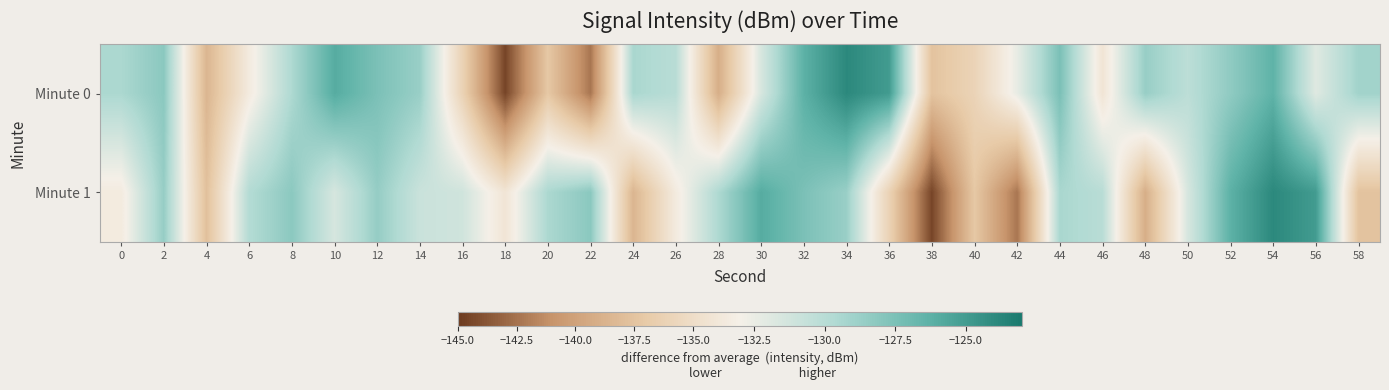

Rank the series by their average value, from lowest to highest.

Minute 1, Minute 0